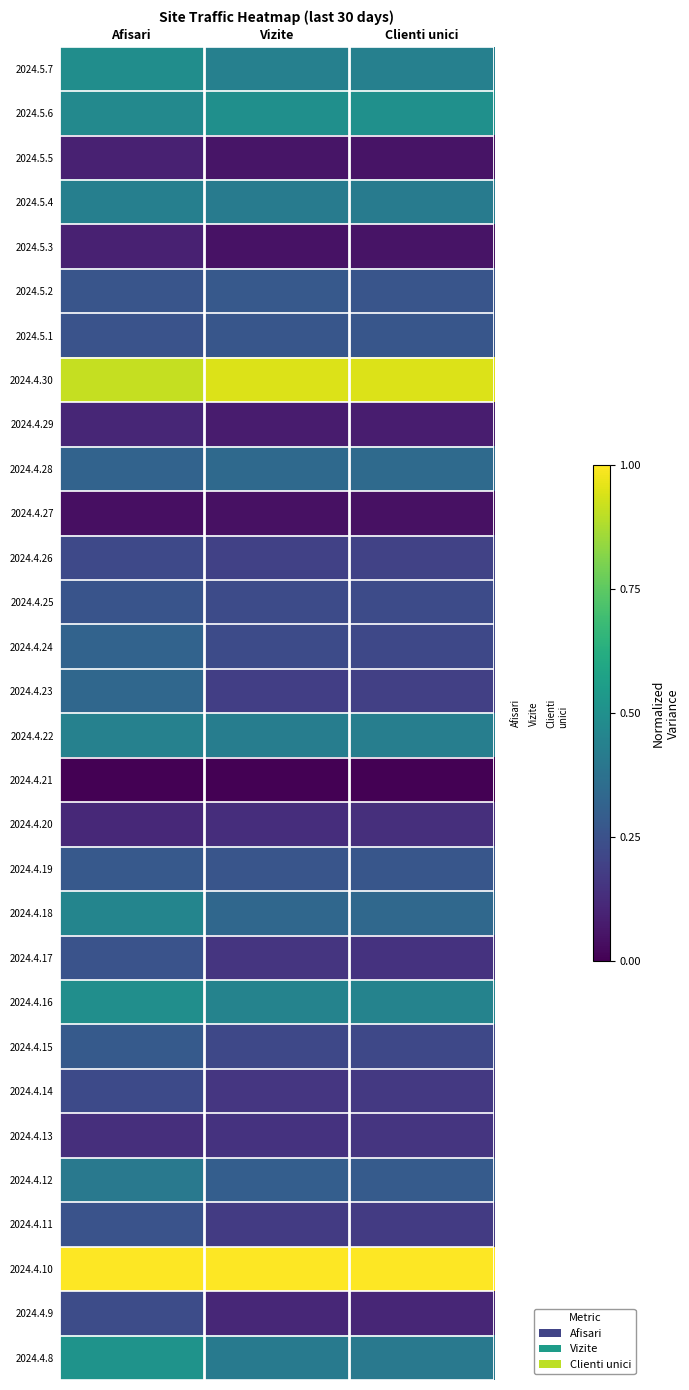

At Vizite, list the series in order from largest to smallest.

2024.4.10, 2024.4.30, 2024.5.6, 2024.4.16, 2024.5.7, 2024.4.22, 2024.5.4, 2024.4.8, 2024.4.28, 2024.4.18, 2024.4.12, 2024.5.2, 2024.5.1, 2024.4.19, 2024.4.25, 2024.4.24, 2024.4.15, 2024.4.26, 2024.4.23, 2024.4.11, 2024.4.14, 2024.4.17, 2024.4.13, 2024.4.20, 2024.4.9, 2024.4.29, 2024.5.5, 2024.5.3, 2024.4.27, 2024.4.21